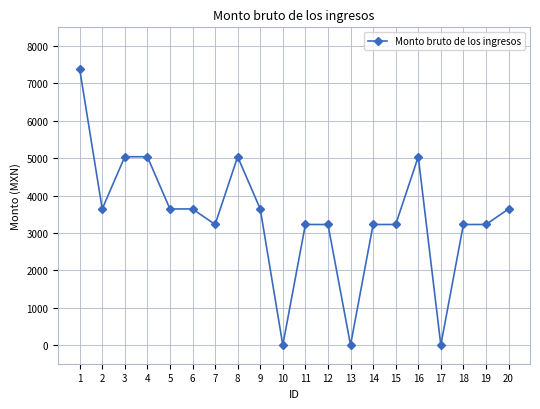

The value at 18 is 3225. True or false?

True